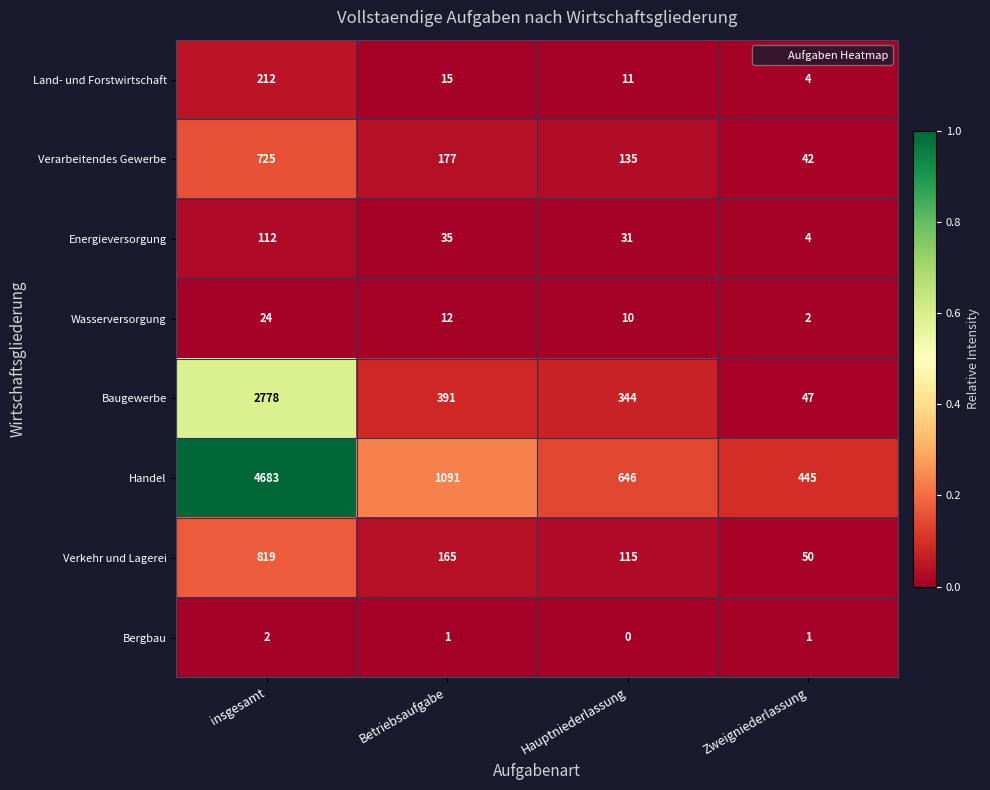

What is the difference between the highest and lowest values at Hauptniederlassung?

646